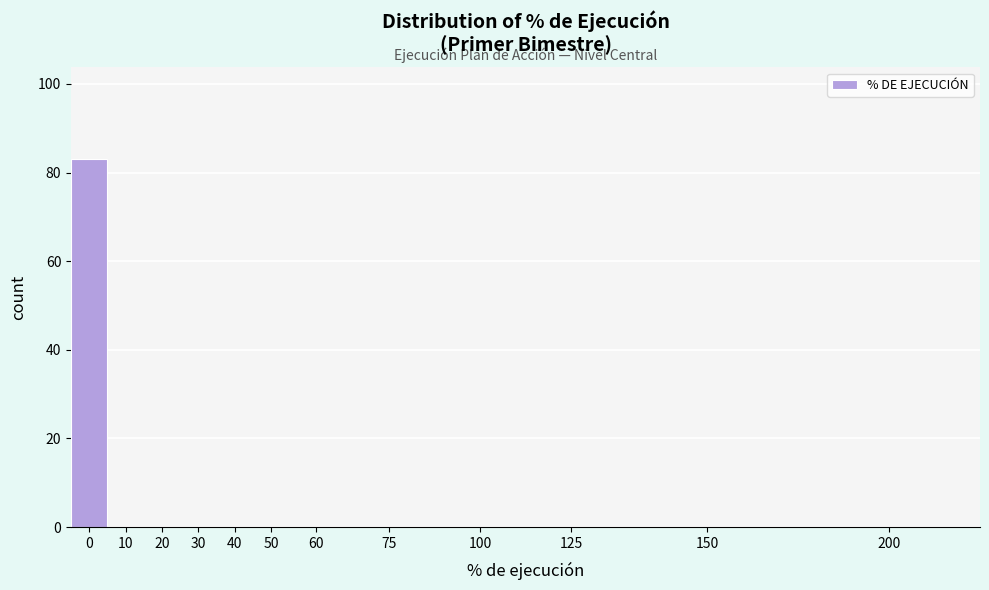

Reading left to right, transcribe all the data shown in this chart.

0=83	10=0	20=0	30=0	40=0	50=0	60=0	75=0	100=0	125=0	150=0	200=0